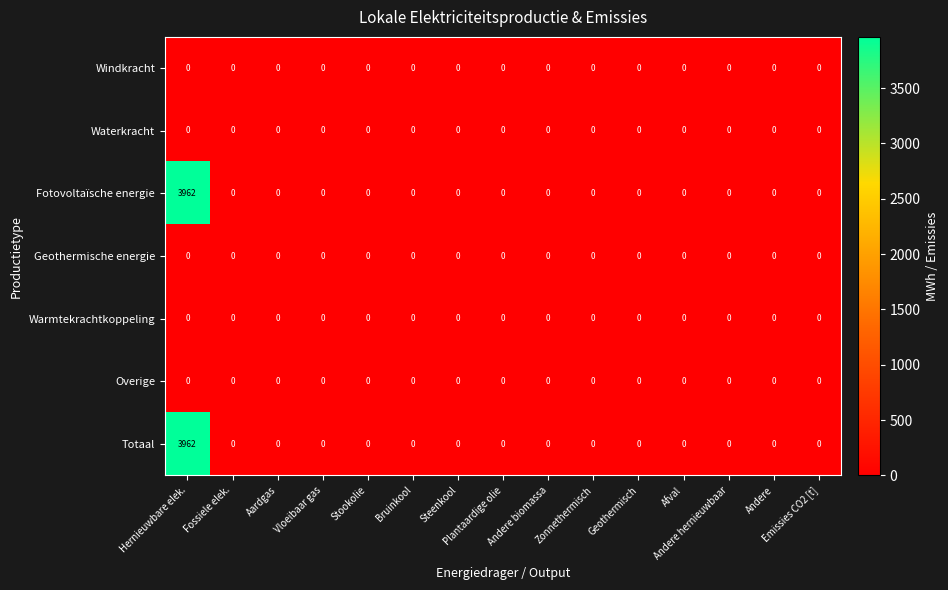

How many categories are shown in the chart?

15